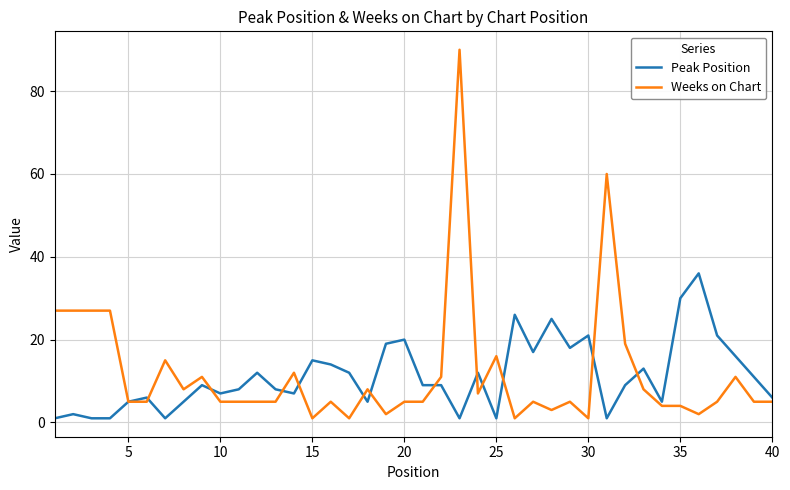

How many distinct data groups are displayed?

2